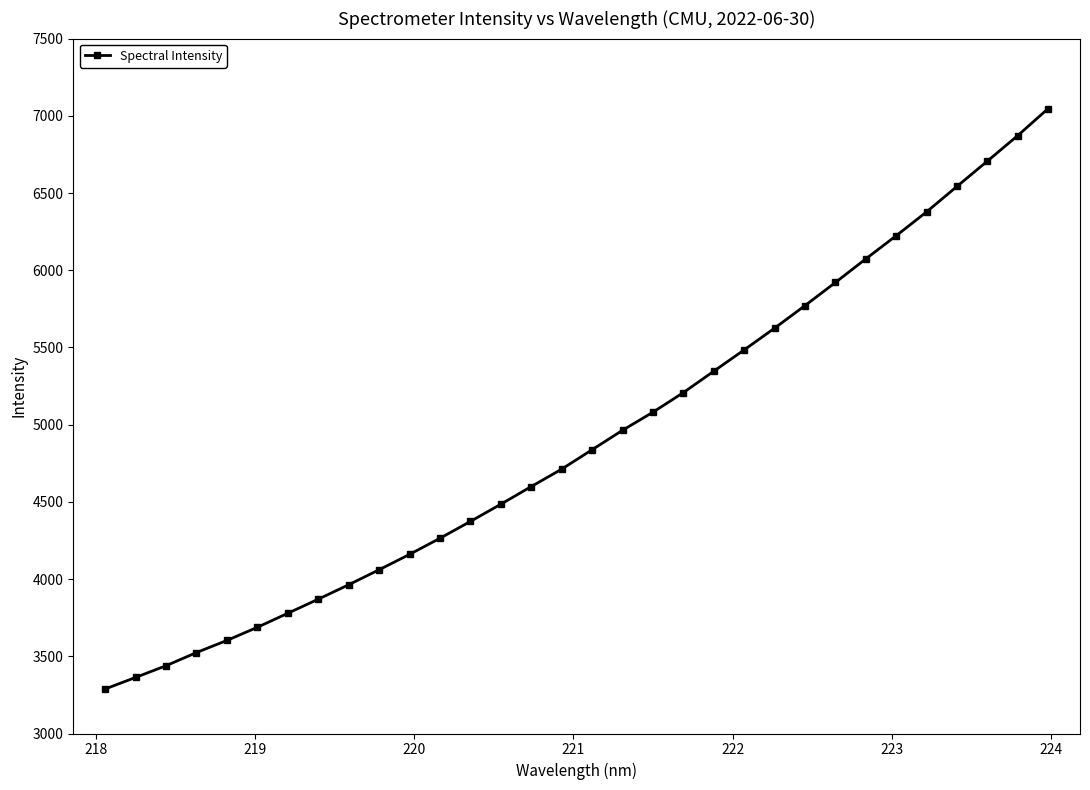

What is the value of the 11th point from the left?

4160.0